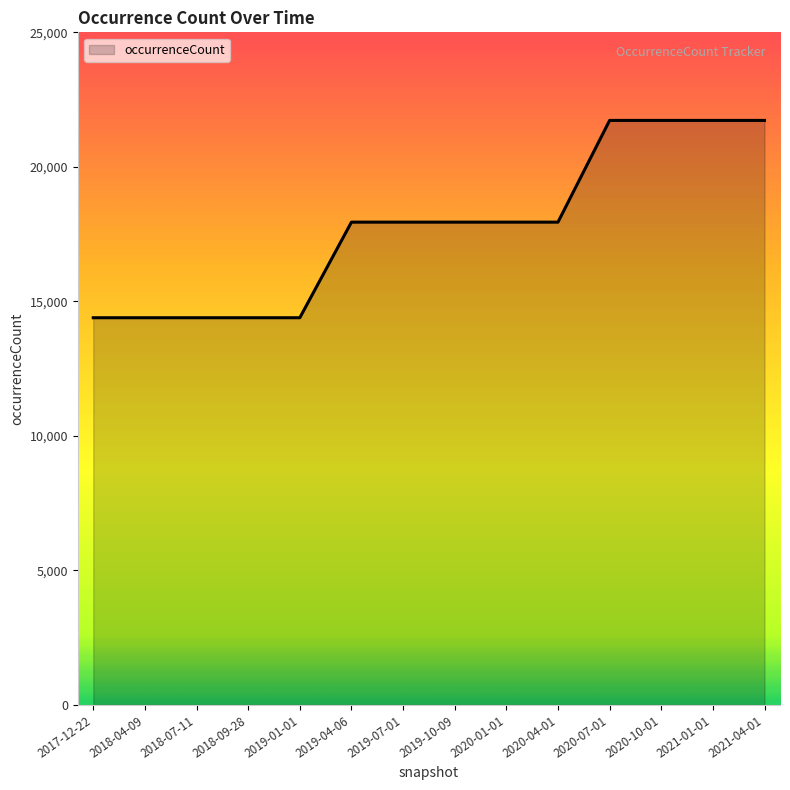

How many series are shown in this chart?

1